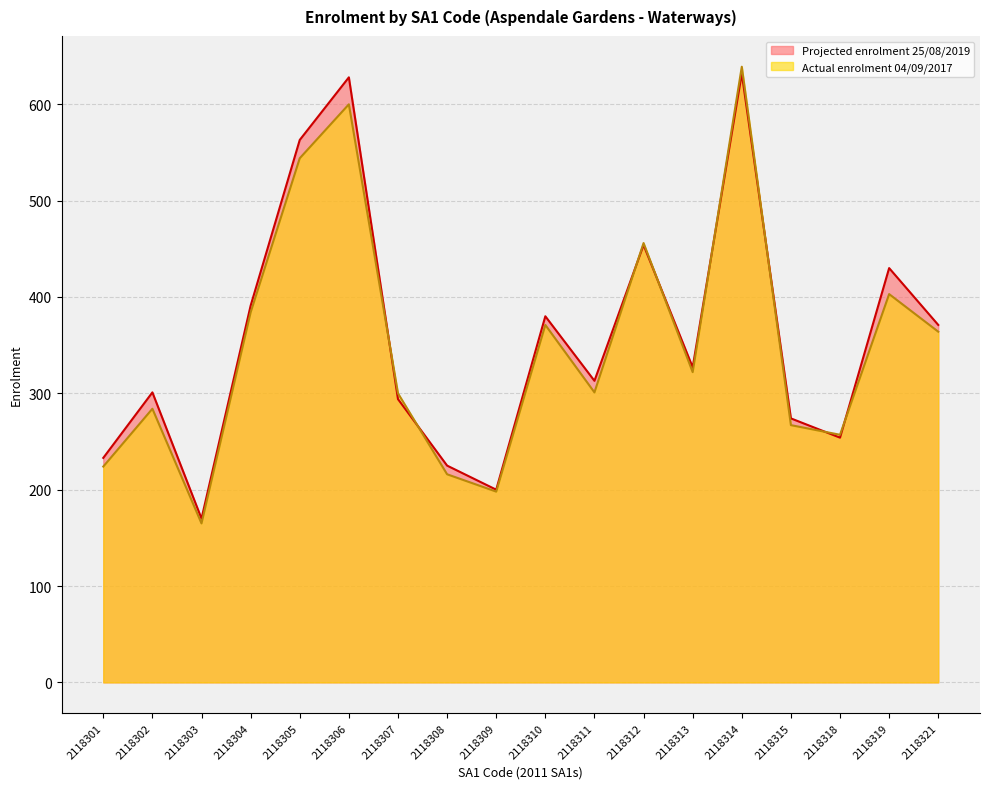

Where is Projected enrolment 25/08/2019 nearest to the value 401?

2118304